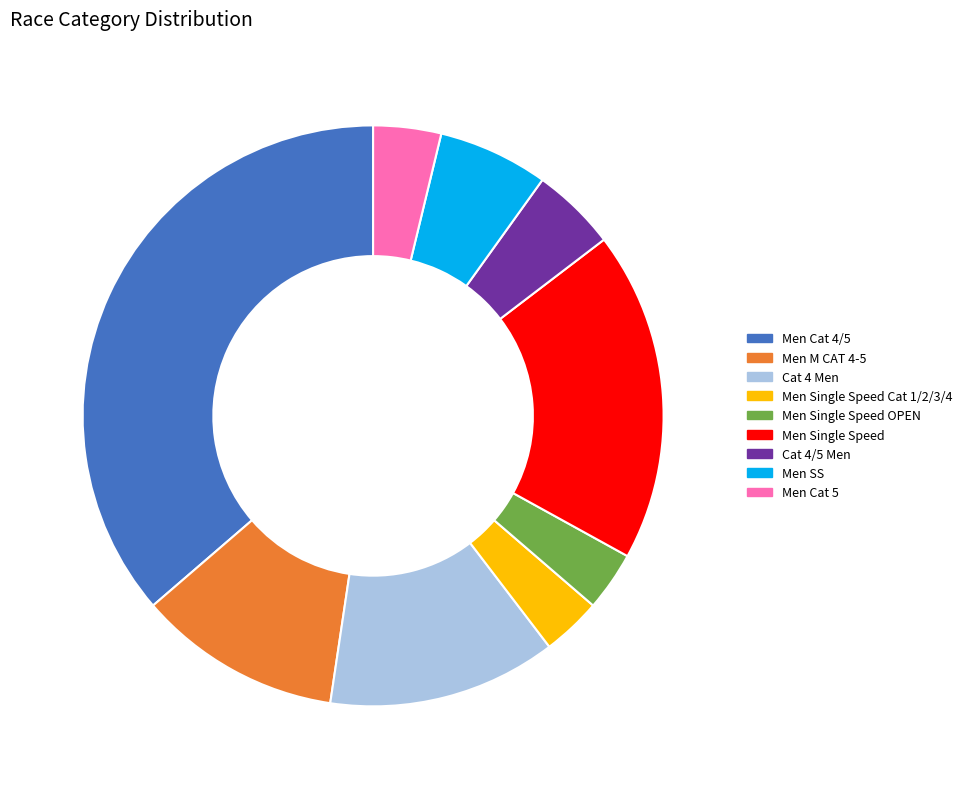

Which has a higher value, Men SS or Men Cat 4/5?

Men Cat 4/5